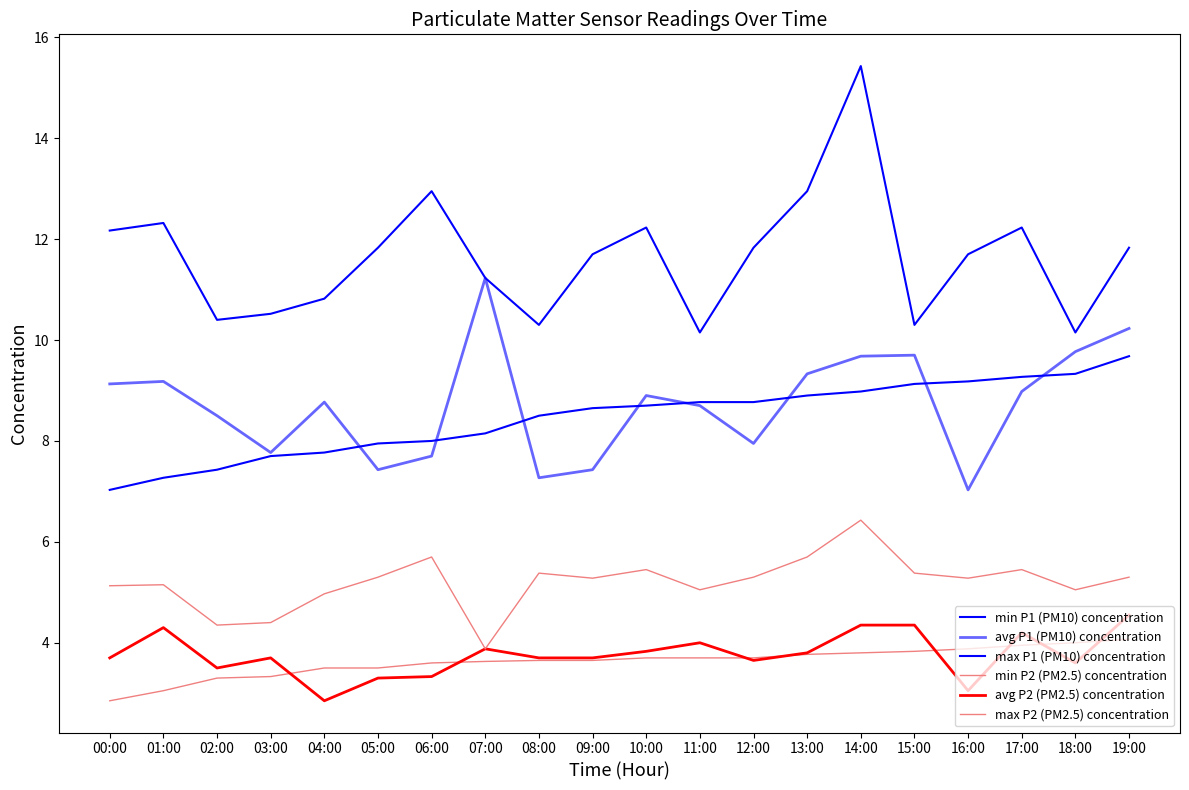

Reading left to right, extract all data points from this chart.

min P1 (PM10) concentration: 7.0	7.3	7.4	7.7	7.8	8.0	8.0	8.2	8.5	8.7	8.7	8.8	8.8	8.9	9.0	9.1	9.2	9.3	9.3	9.7
avg P1 (PM10) concentration: 9.1	9.2	8.5	7.8	8.8	7.4	7.7	11.2	7.3	7.4	8.9	8.7	8.0	9.3	9.7	9.7	7.0	9.0	9.8	10.2
max P1 (PM10) concentration: 12.2	12.3	10.4	10.5	10.8	11.8	12.9	11.2	10.3	11.7	12.2	10.2	11.8	12.9	15.4	10.3	11.7	12.2	10.2	11.8
min P2 (PM2.5) concentration: 2.9	3.0	3.3	3.3	3.5	3.5	3.6	3.6	3.6	3.6	3.7	3.7	3.7	3.8	3.8	3.8	3.9	4.0	4.0	4.1
avg P2 (PM2.5) concentration: 3.7	4.3	3.5	3.7	2.9	3.3	3.3	3.9	3.7	3.7	3.8	4.0	3.6	3.8	4.3	4.3	3.0	4.2	3.6	4.5
max P2 (PM2.5) concentration: 5.1	5.2	4.3	4.4	5.0	5.3	5.7	3.9	5.4	5.3	5.5	5.0	5.3	5.7	6.4	5.4	5.3	5.5	5.0	5.3